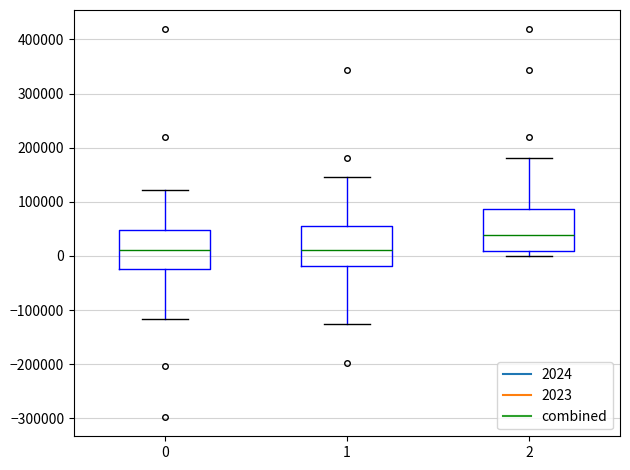

Where is the lower edge of the box at x = 0 on the y-axis? The values are not printed on the chart, so give them approximately, as read against the axis.

-20000